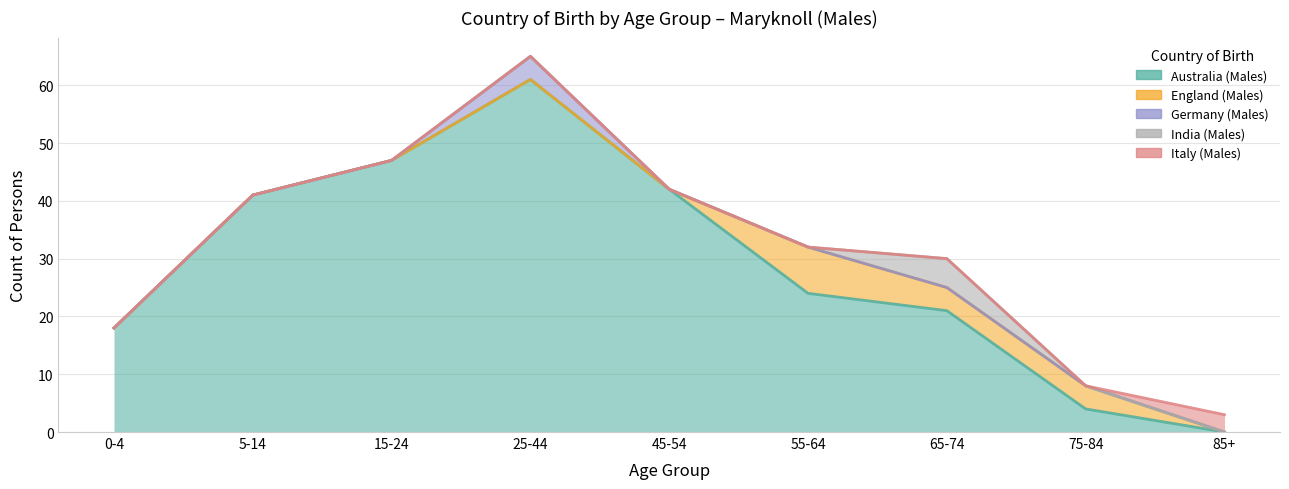

Is it true that Italy (Males) equals 0 at 55-64?

True